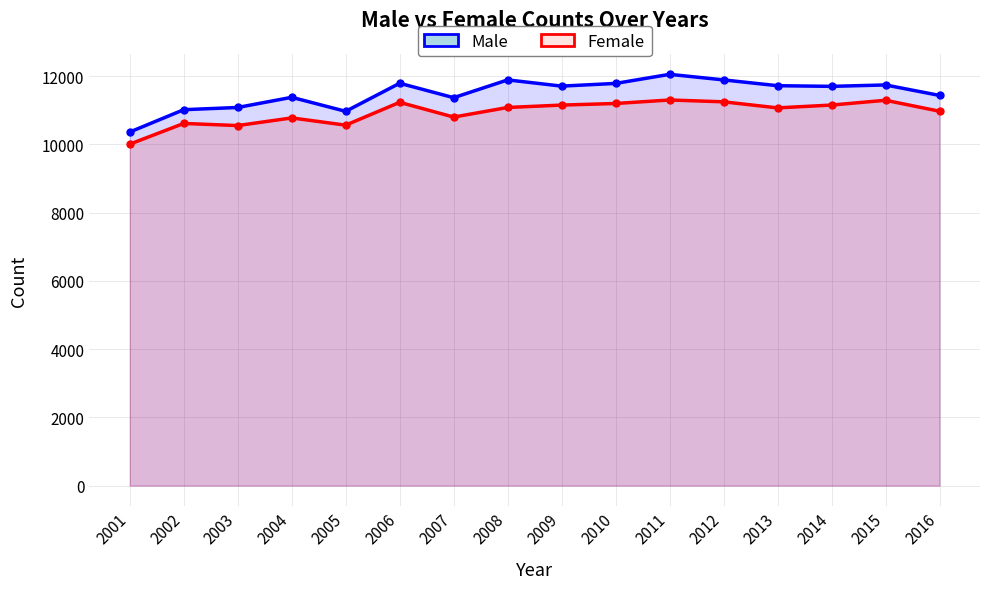

Rank the series by their average value, from highest to lowest.

Male, Female